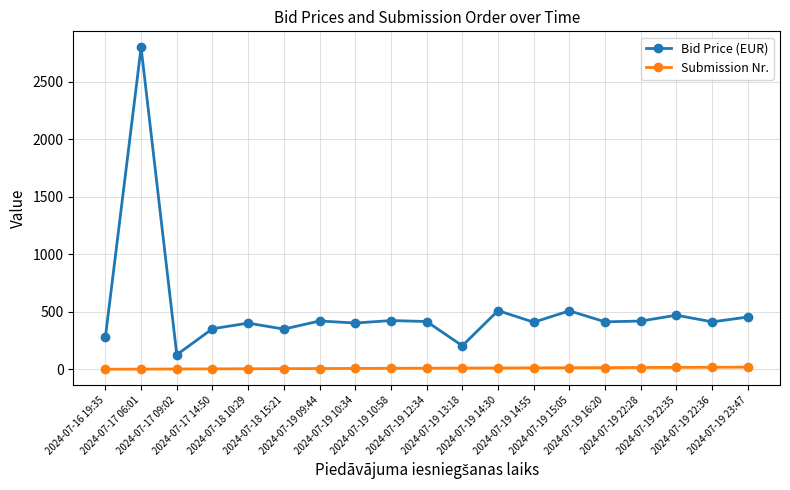

Does the chart display data point markers on the line(s)?

Yes